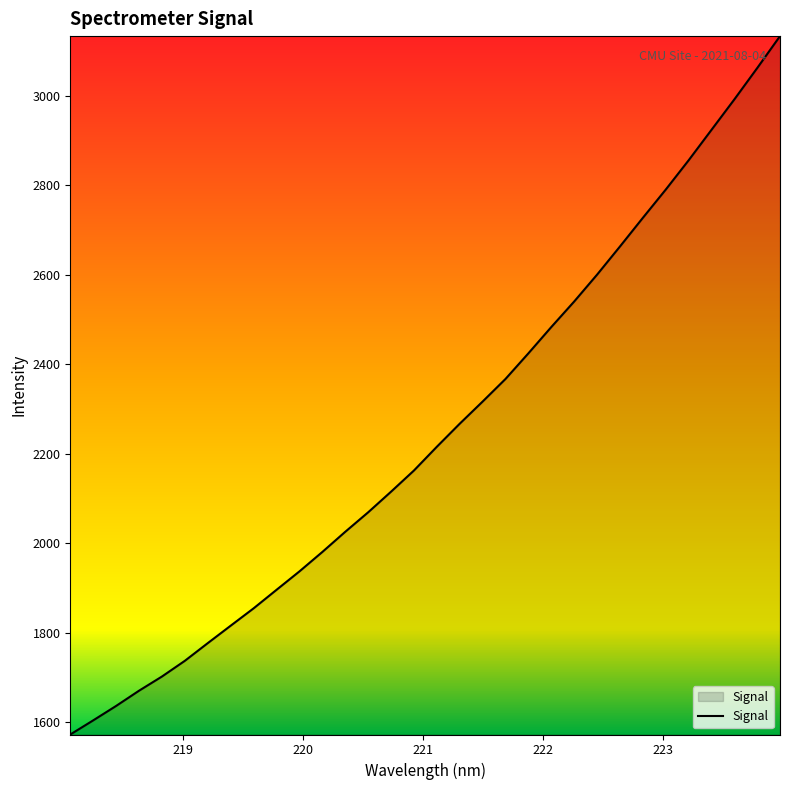

What is the maximum value shown in the chart?

3132.8